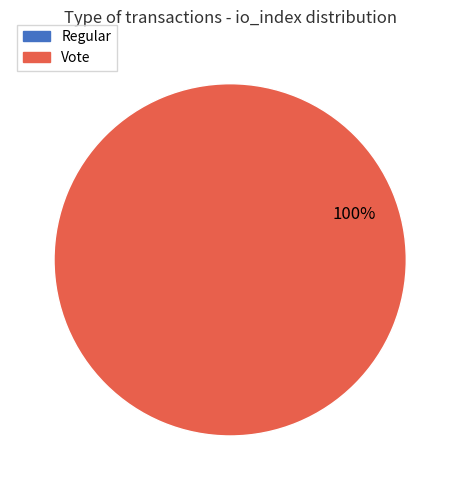

True or false: Vote accounts for 100% of the total.

True